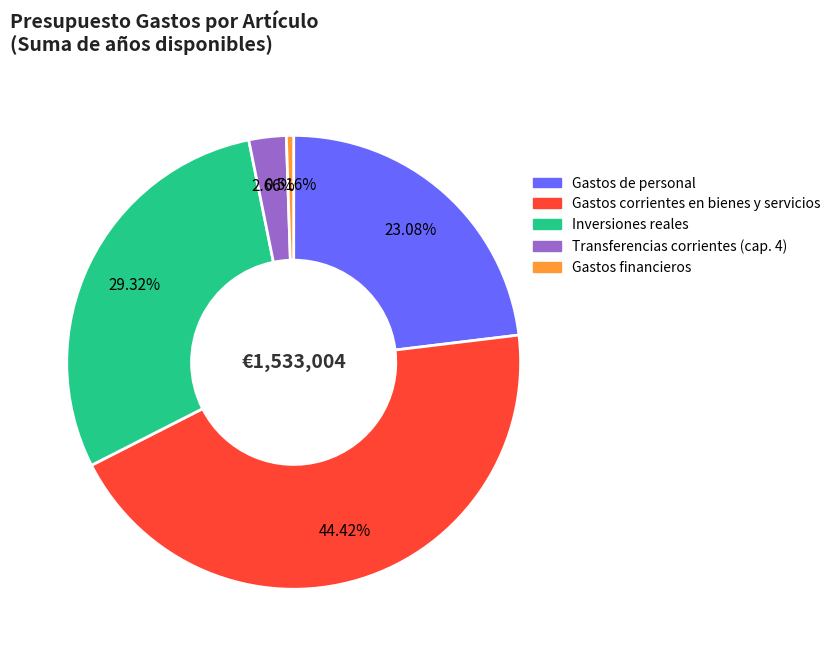

To the nearest percent, what percentage of the pie is Inversiones reales?

29%